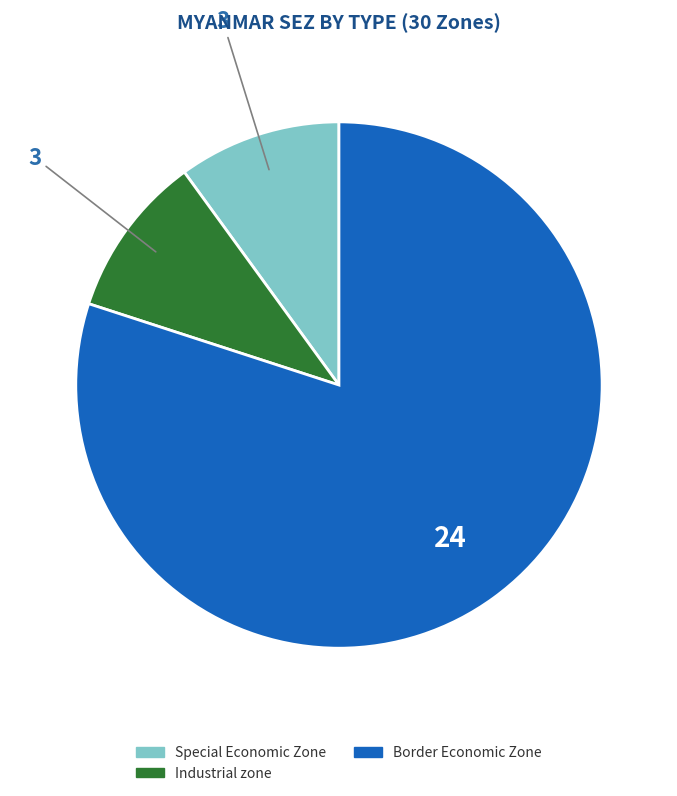

Is there any slice that represents more than half of the pie?

Yes